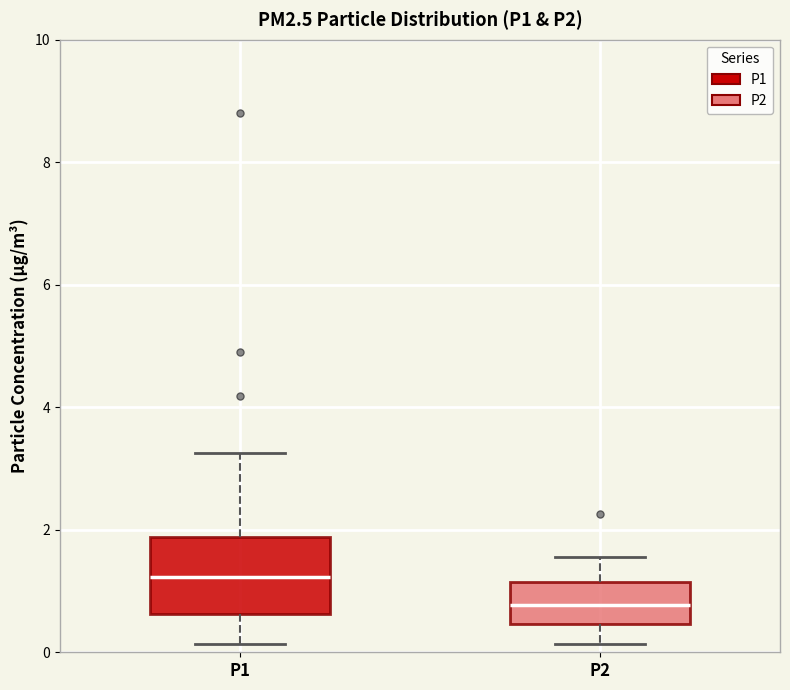

Where is the lower edge of the box for P1 on the y-axis? The values are not printed on the chart, so give them approximately, as read against the axis.

0.6